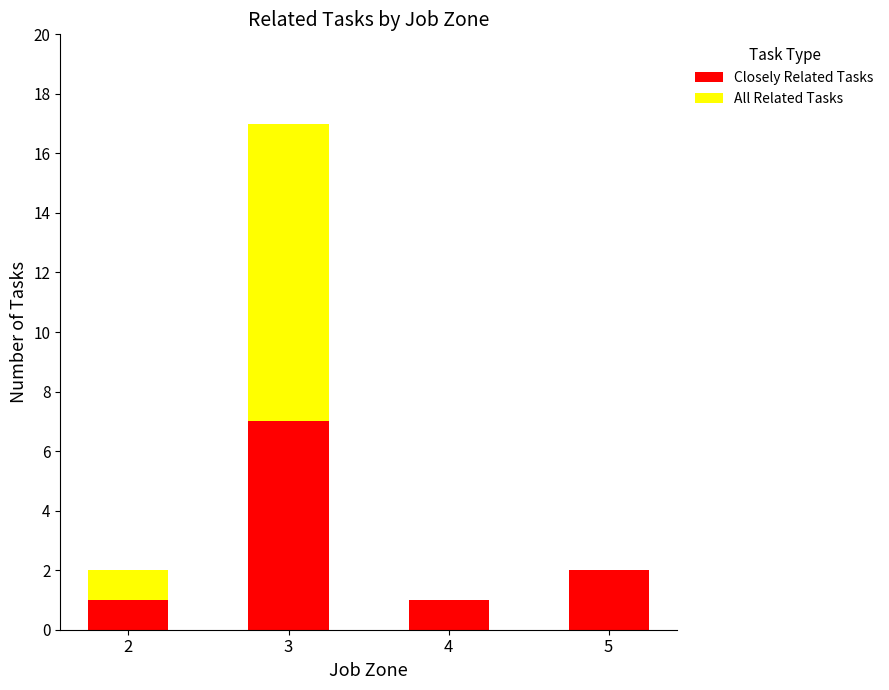

What are all the series names shown in the legend?

Closely Related Tasks, All Related Tasks